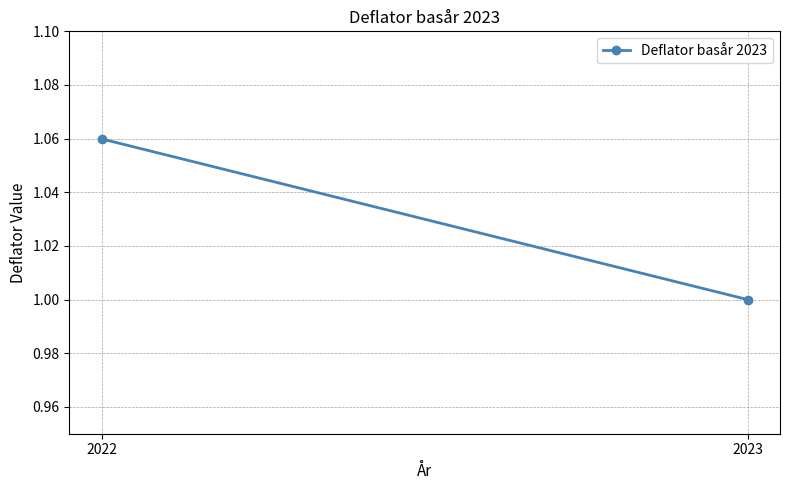

How many categories are shown in the chart?

2